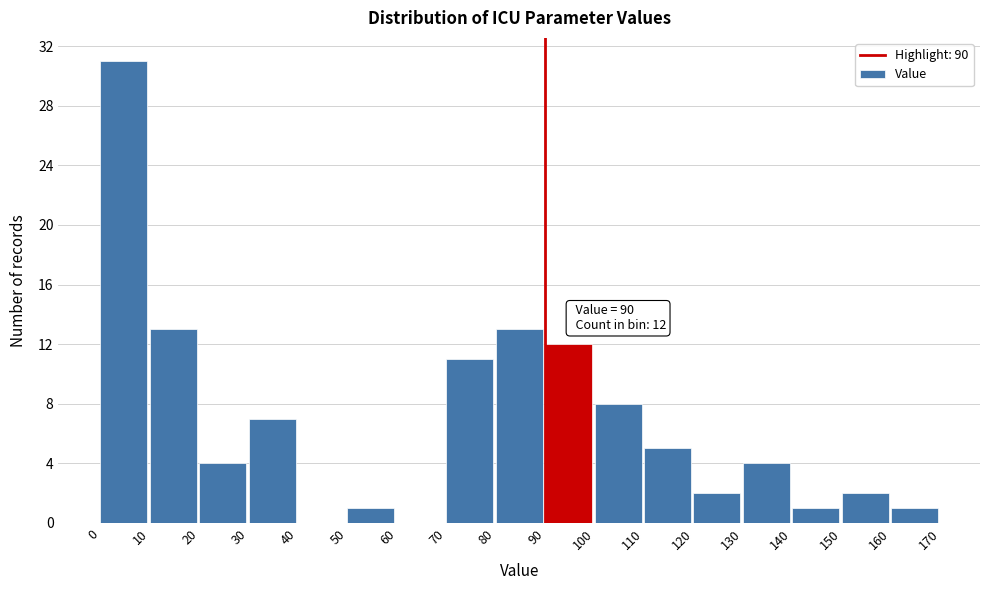

Which range on the x-axis has the tallest bar?

0 to 10